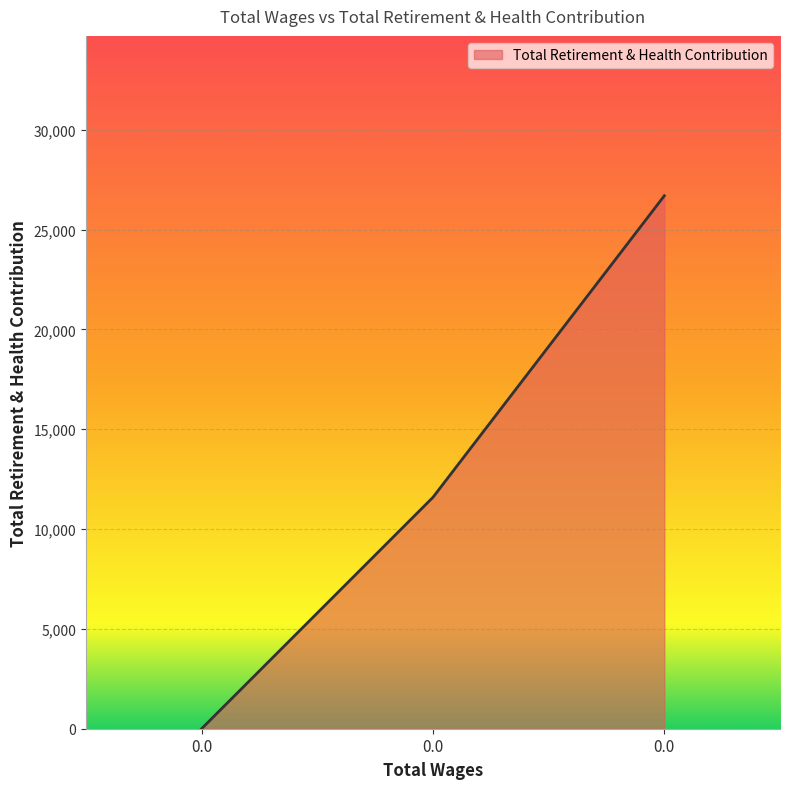

How many lines are shown in the chart?

1